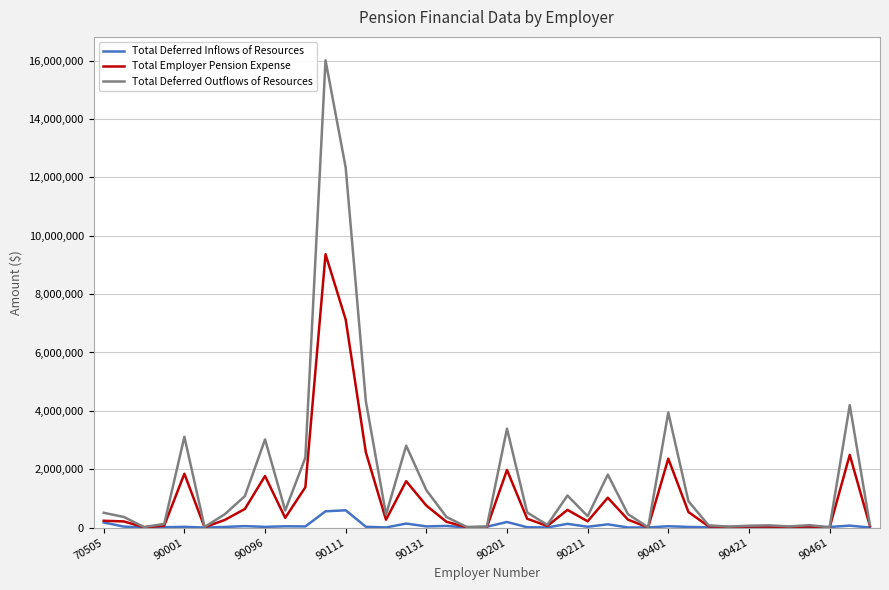

What is the average value of the Total Employer Pension Expense series?

993170